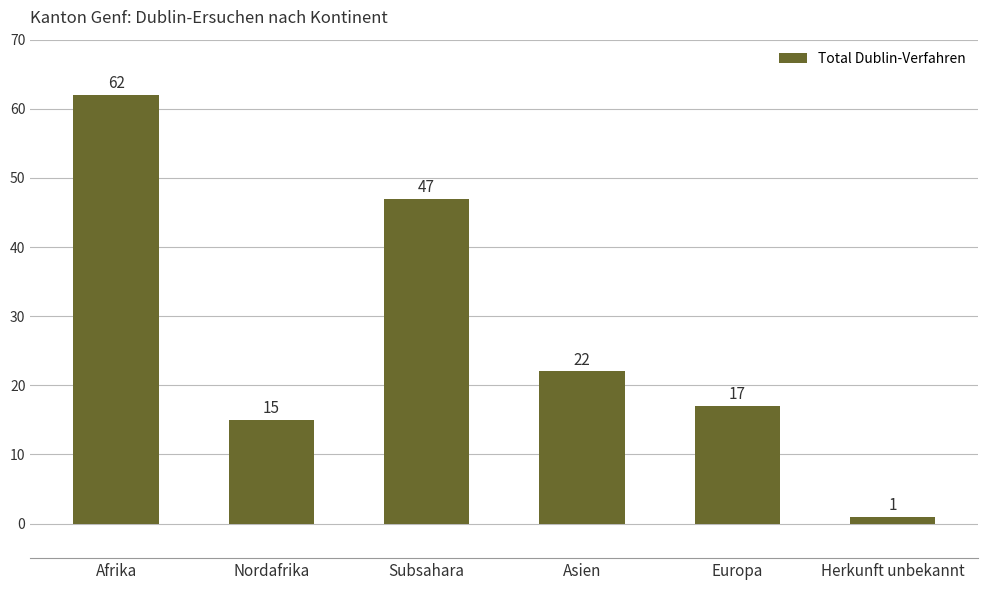

Which has a higher value, Subsahara or Nordafrika?

Subsahara